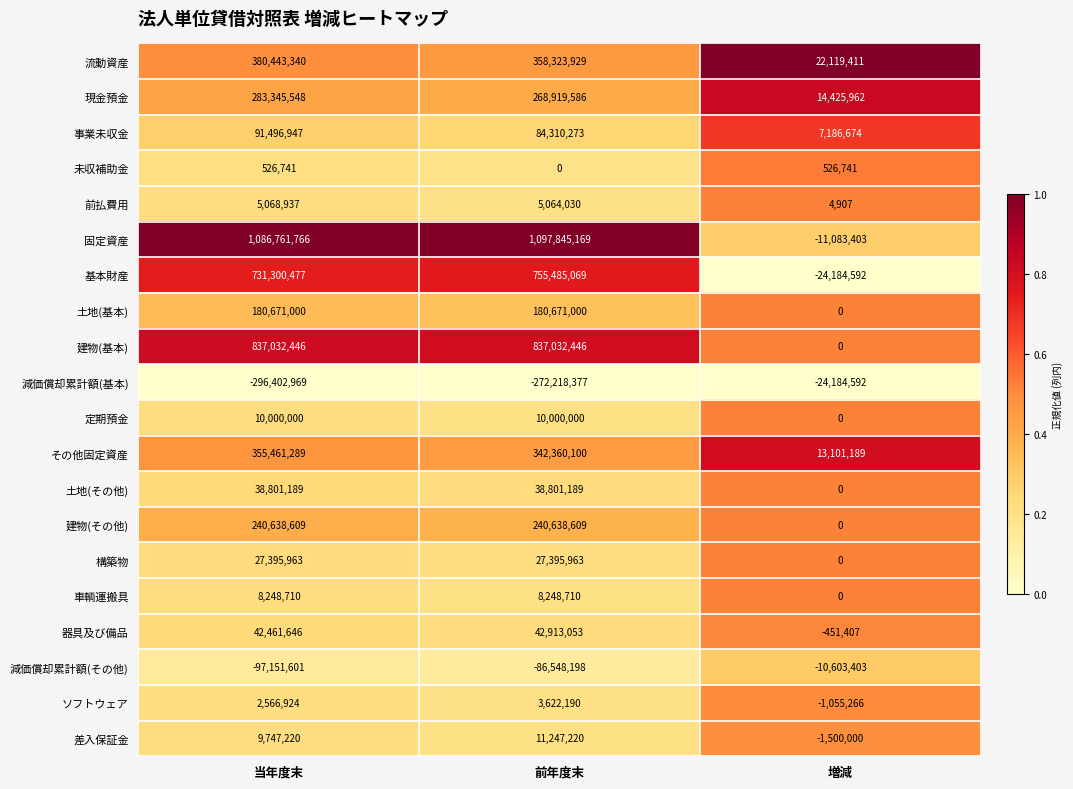

What is the approximate value of 構築物 at 前年度末?

27395963